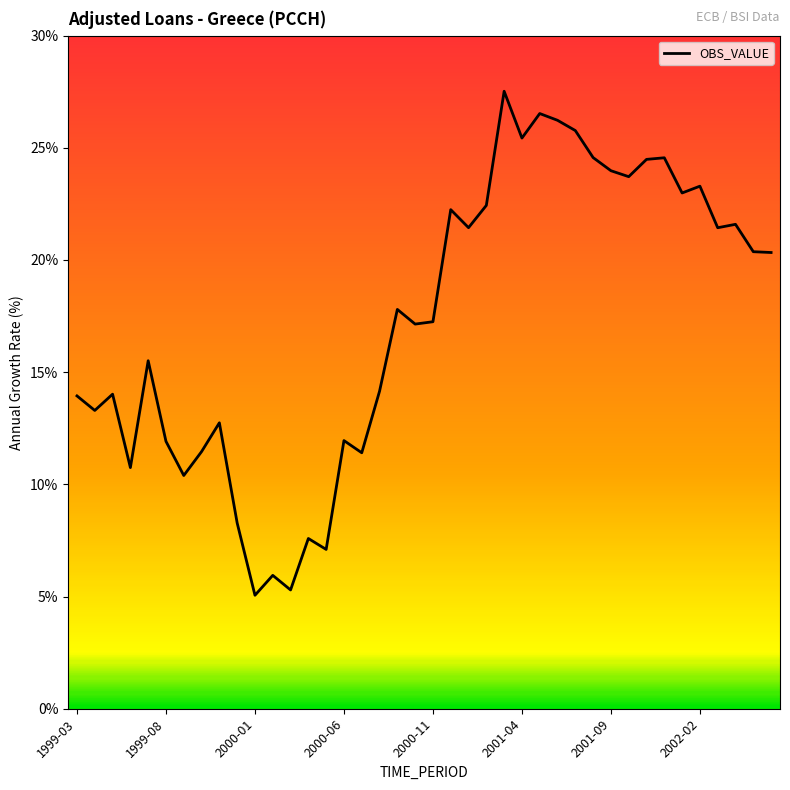

What is the difference between the maximum and minimum values?

22.5